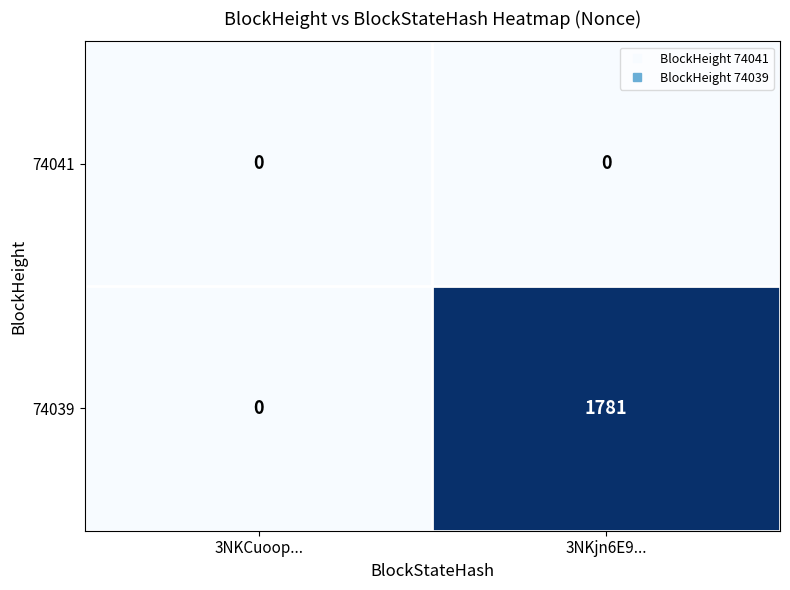

What is the sum of all 74039 values?

1781